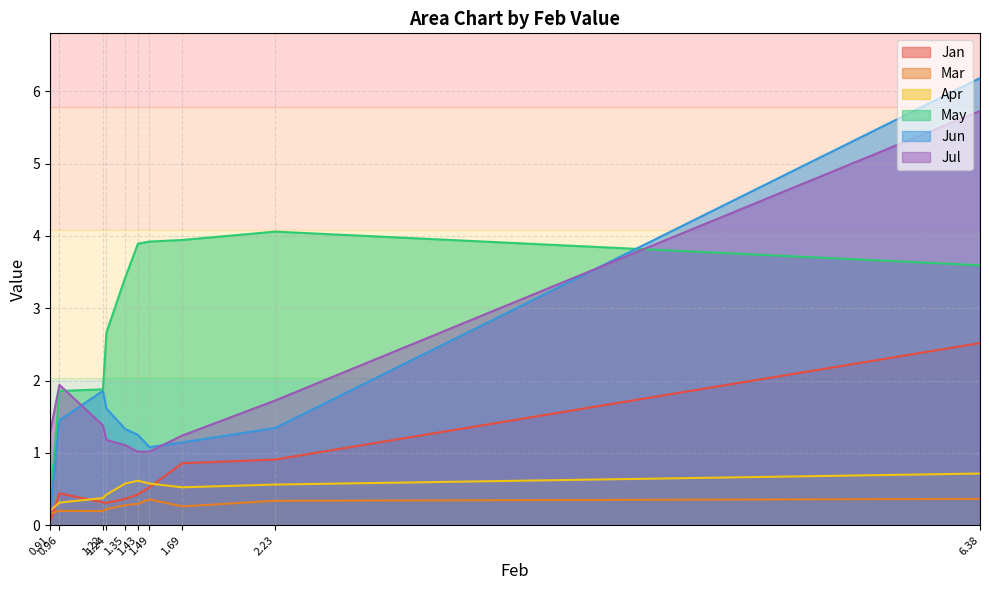

True or false: Apr has more than 2 points higher than both neighbors.

False